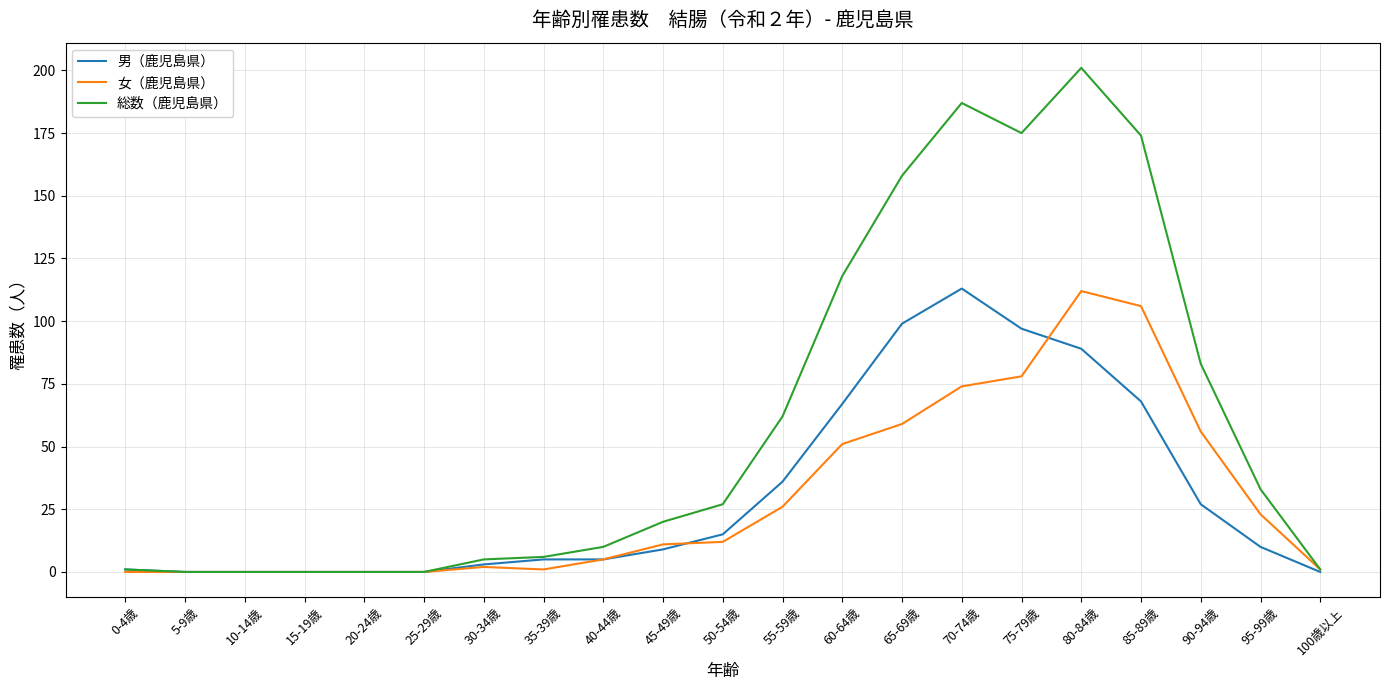

At which category does the chart reach its peak across all series?

80-84歳